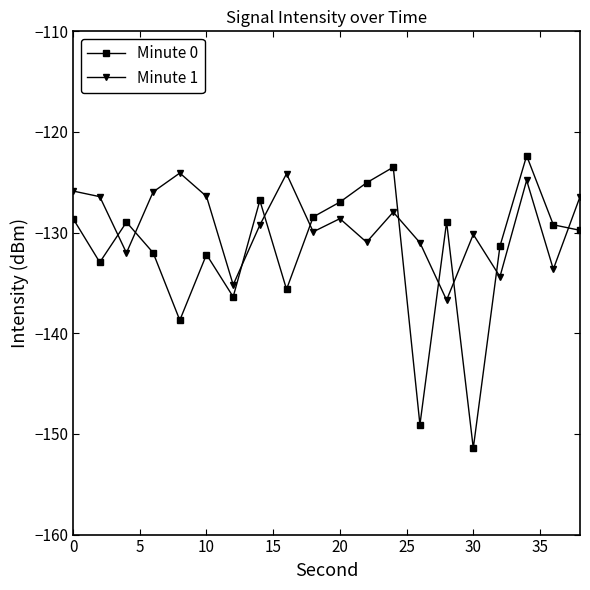

What is the difference between the maximum and second lowest values in the Minute 0 series?

26.7